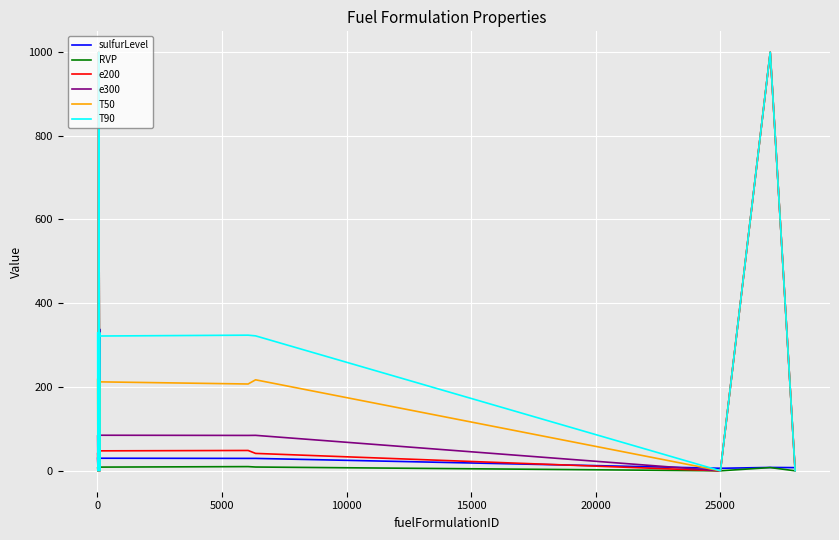

Which series has the largest total across all categories?

T90